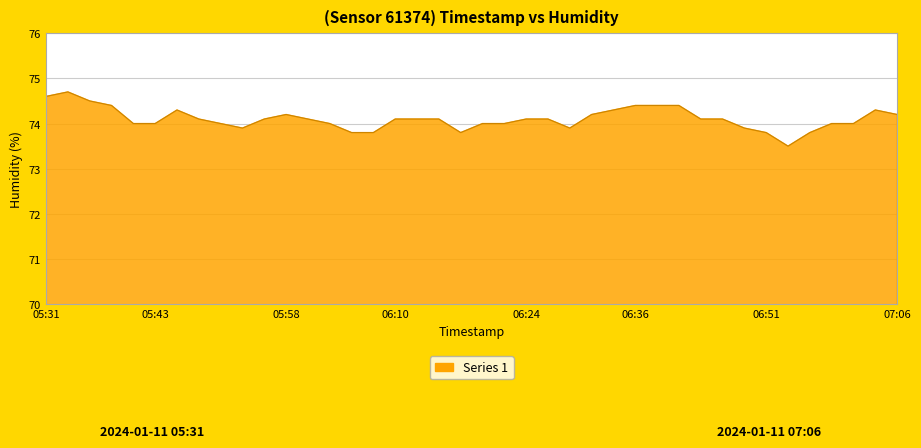

What is the greatest value displayed?

74.7